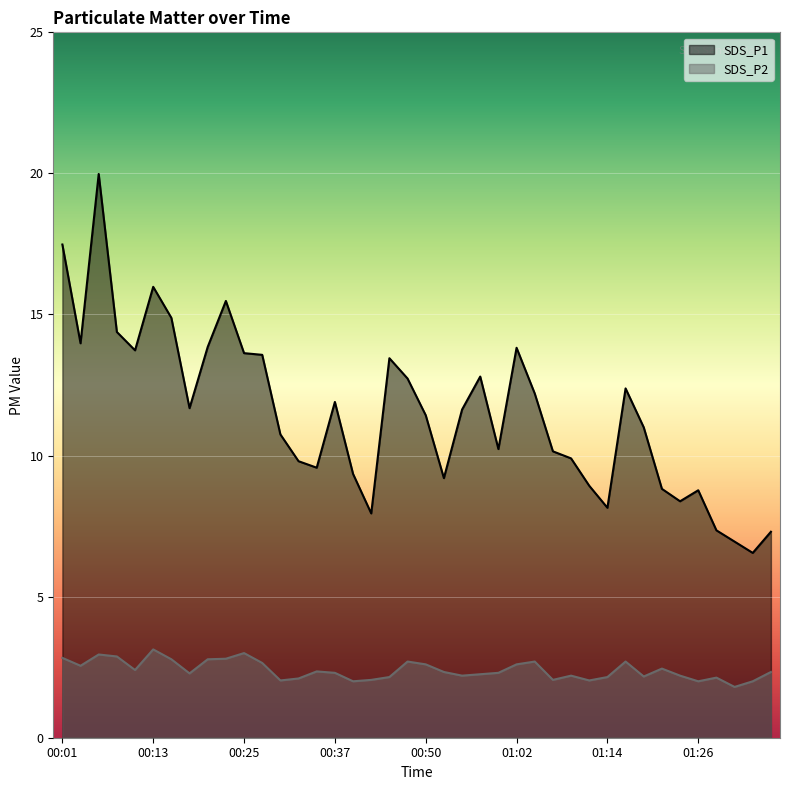

Reading right to left, list all the values displayed in this chart.

SDS_P1: 7.3	6.5	7.0	7.3	8.8	8.4	8.8	11.0	12.4	8.2	8.9	9.9	10.2	12.2	13.8	10.2	12.8	11.6	9.2	11.4	12.7	13.4	8.0	9.3	11.9	9.6	9.8	10.8	13.6	13.6	15.5	13.8	11.7	14.9	16.0	13.7	14.4	20.0	14.0	17.5
SDS_P2: 2.3	2.0	1.8	2.1	2.0	2.2	2.5	2.2	2.7	2.1	2.0	2.2	2.0	2.7	2.6	2.3	2.2	2.2	2.3	2.6	2.7	2.1	2.0	2.0	2.3	2.4	2.1	2.0	2.6	3.0	2.8	2.8	2.3	2.8	3.1	2.4	2.9	3.0	2.5	2.8